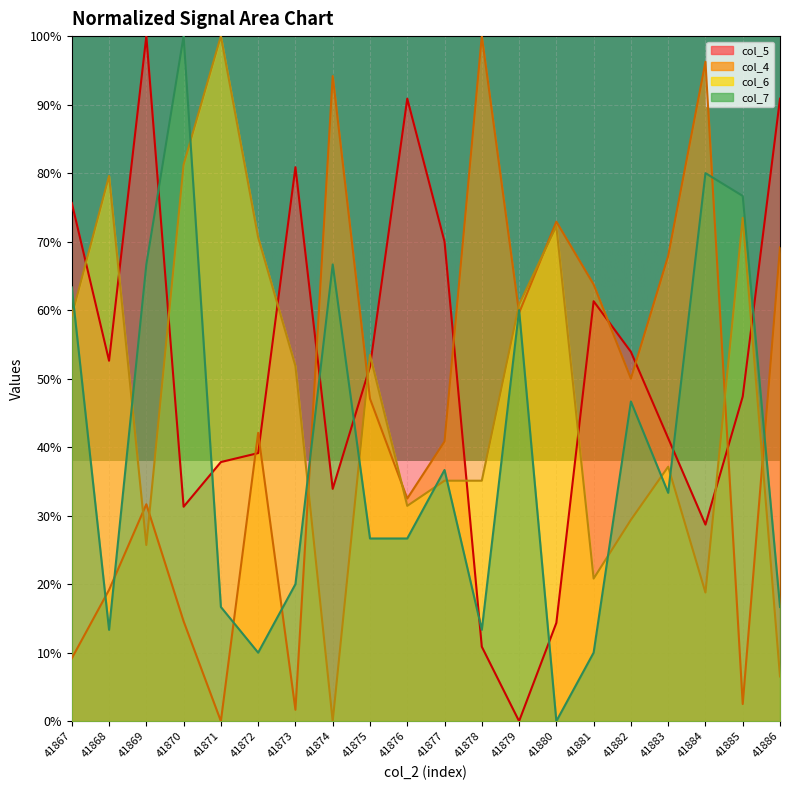

In col_4, how many points are higher than both neighbors (excluding endpoints)?

6